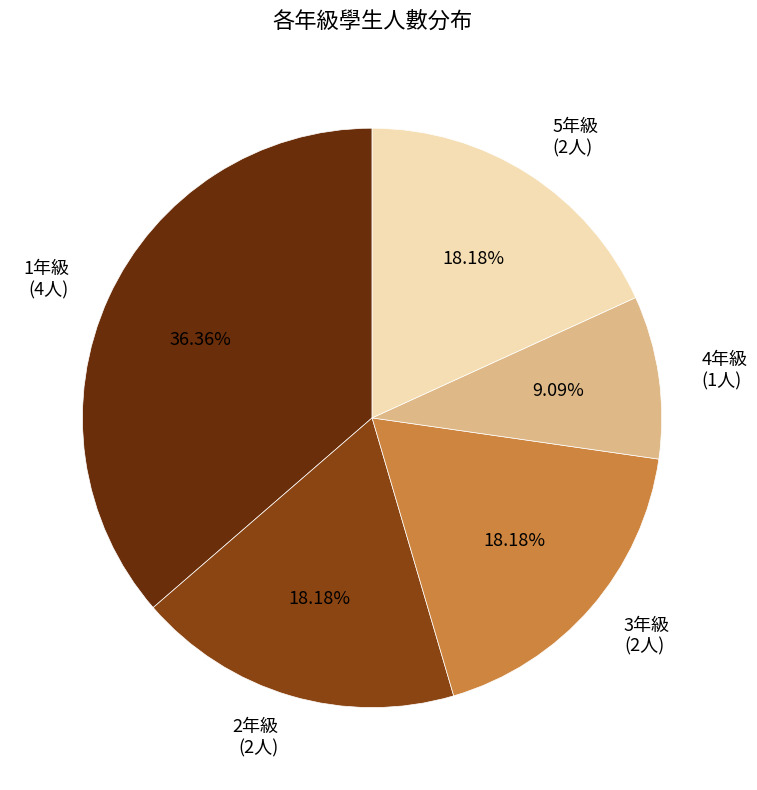

Does any single category account for the majority?

No